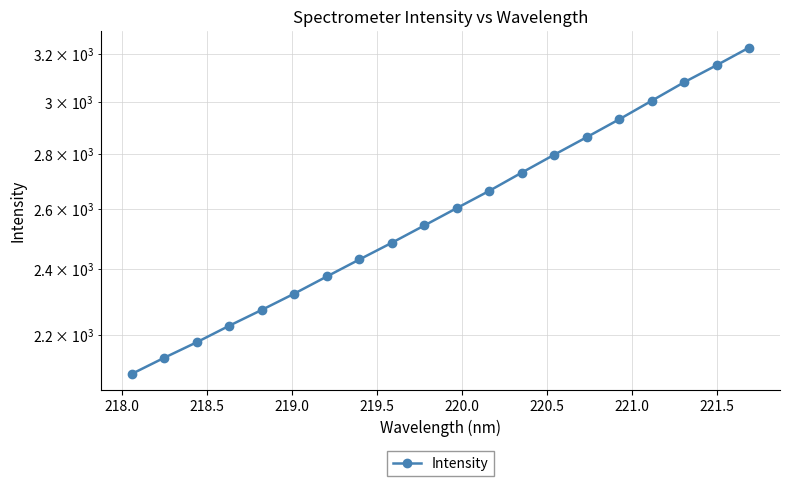

What position from the right is 218.5?

18